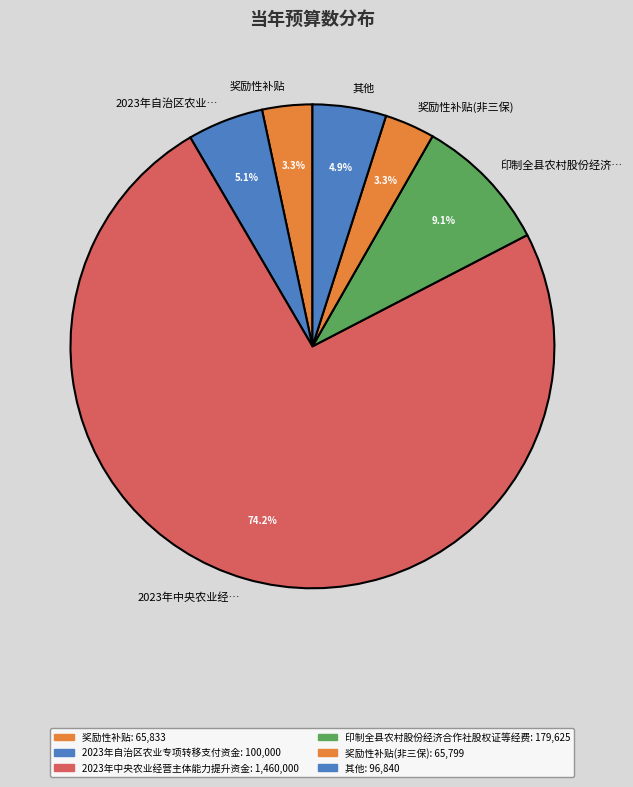

Count the number of slices in the pie.

6